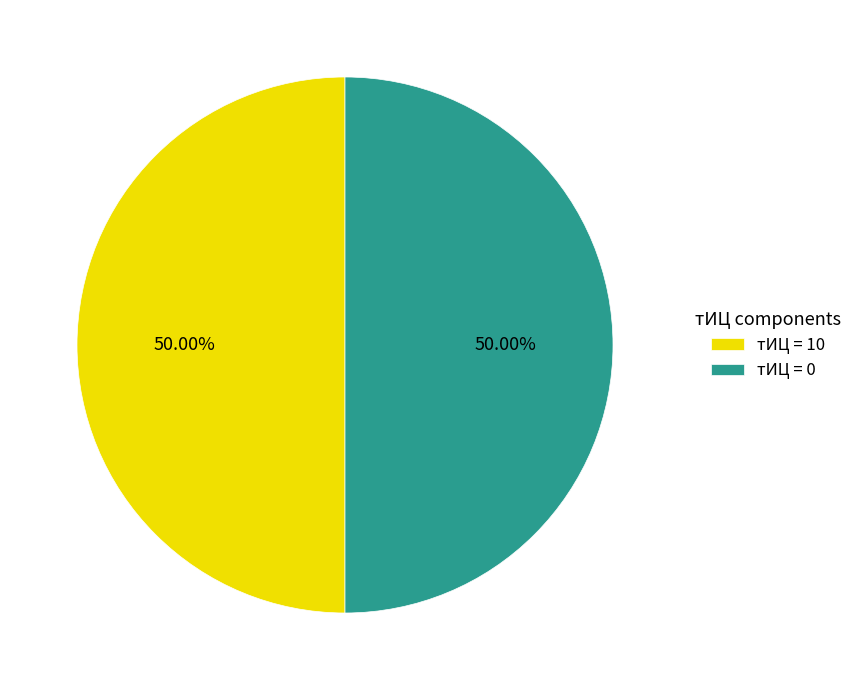

Combined, do тИЦ = 0 and тИЦ = 10 account for over 50%?

Yes